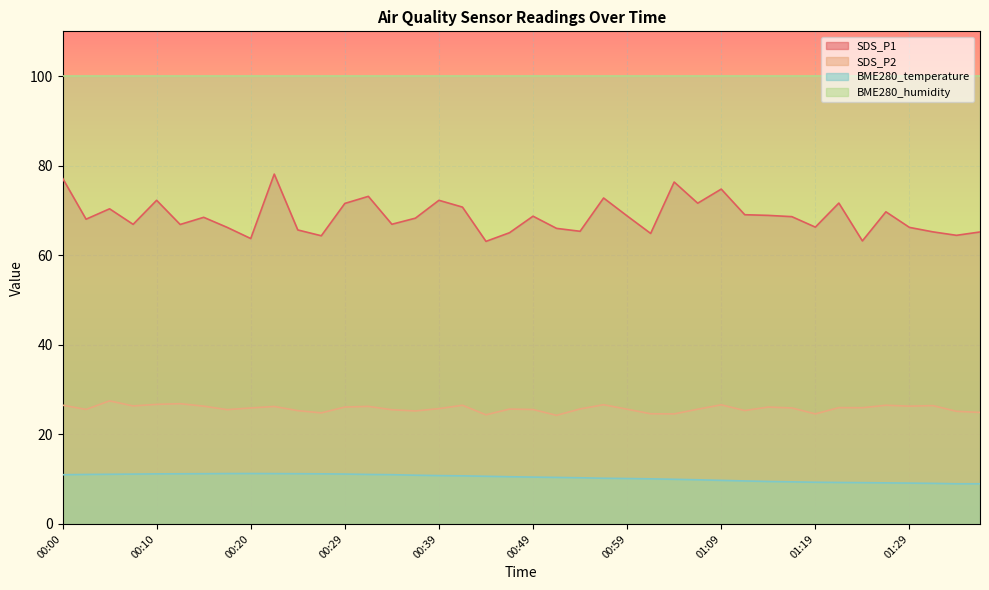

At which category does SDS_P1 reach its first local peak?

00:05